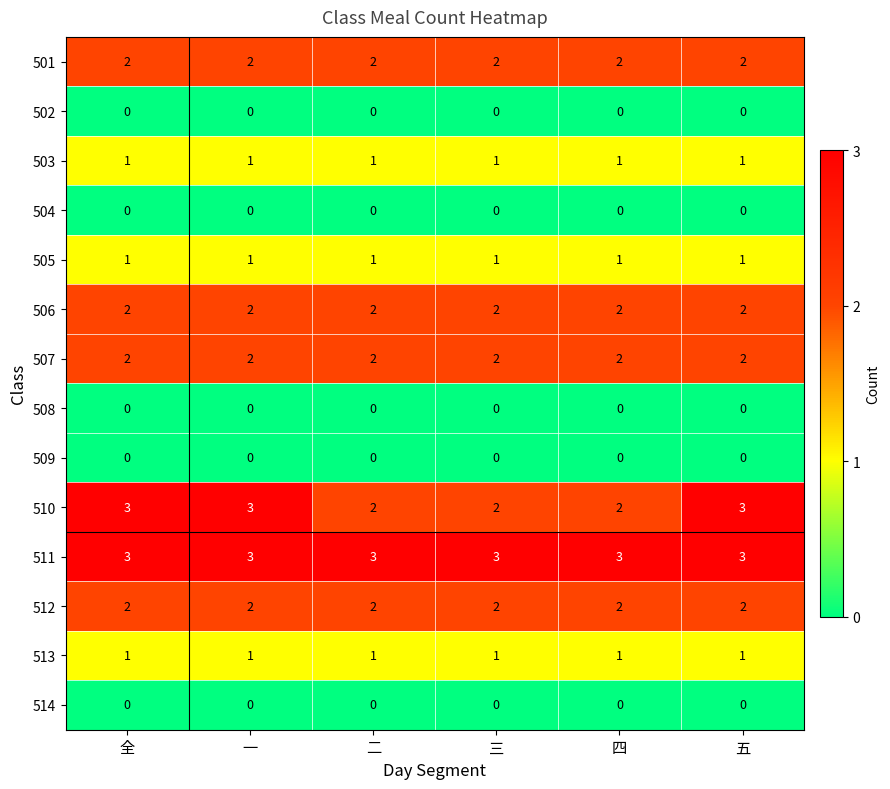

Which series changed the most between 三 and 五?

510